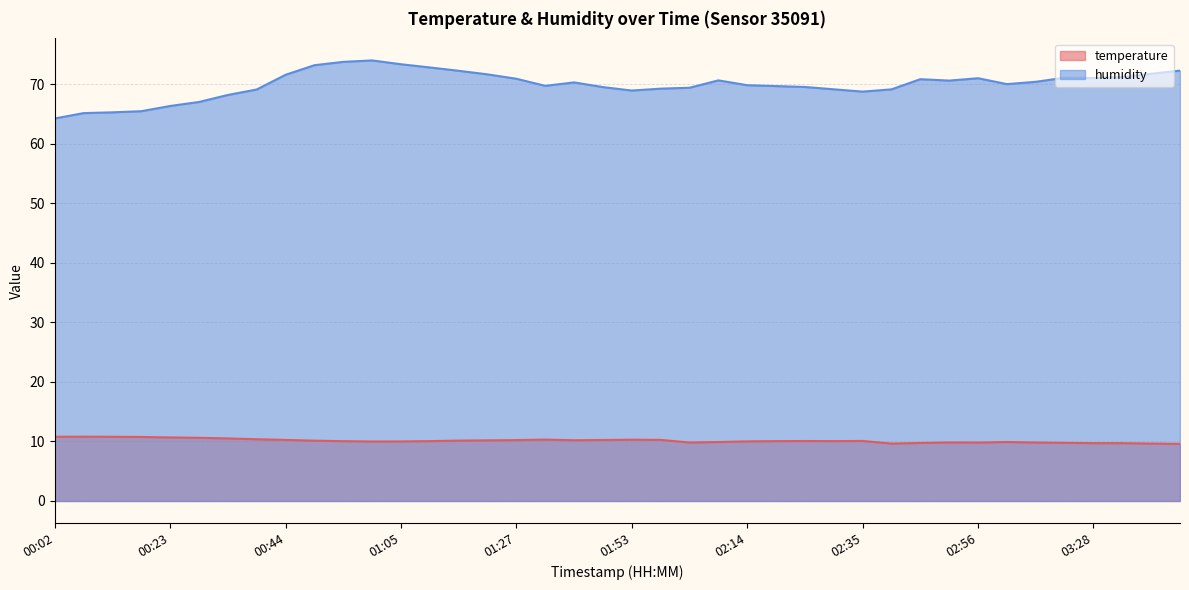

What value does the temperature series have at 01:00?

10.0